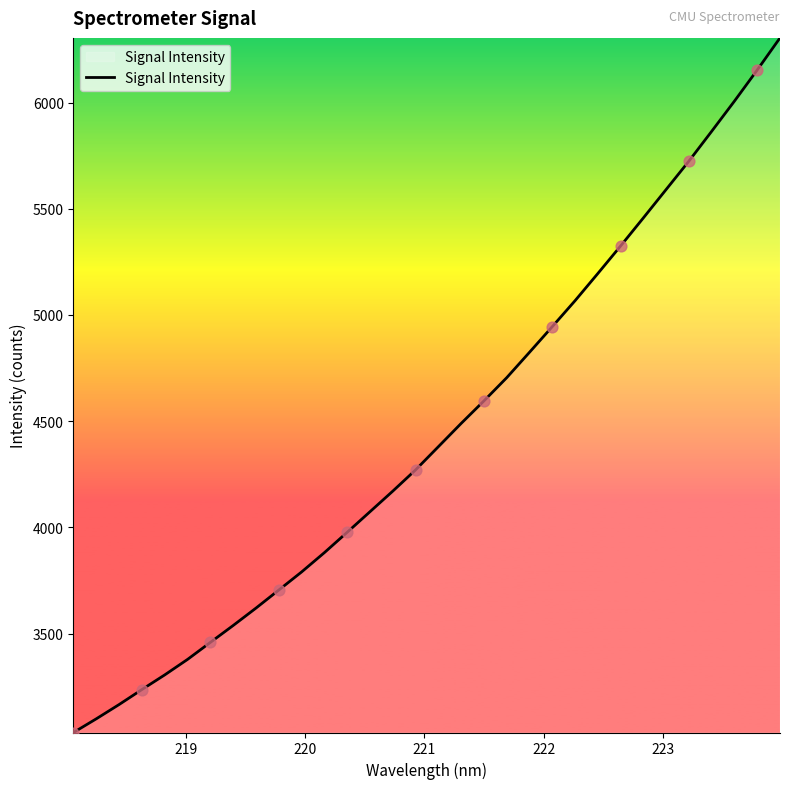

What is the difference between the maximum and minimum values?

3269.5